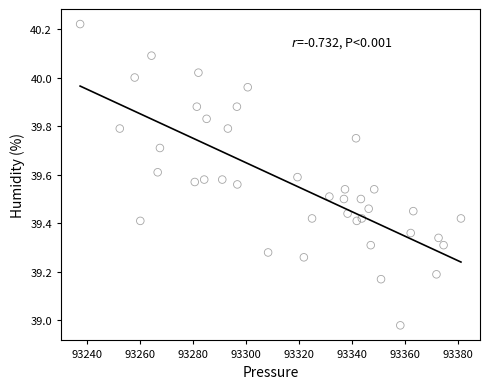

What is the range of Y values (max minus min)?

1.2